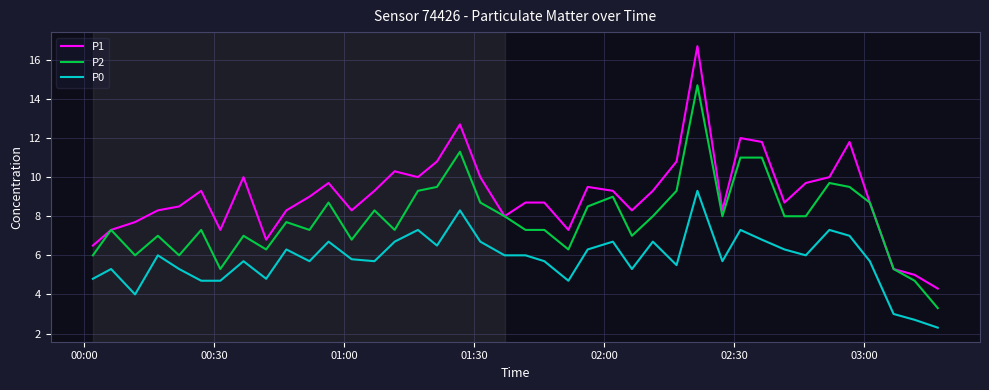

List the series in order of their overall mean, highest first.

P1, P2, P0